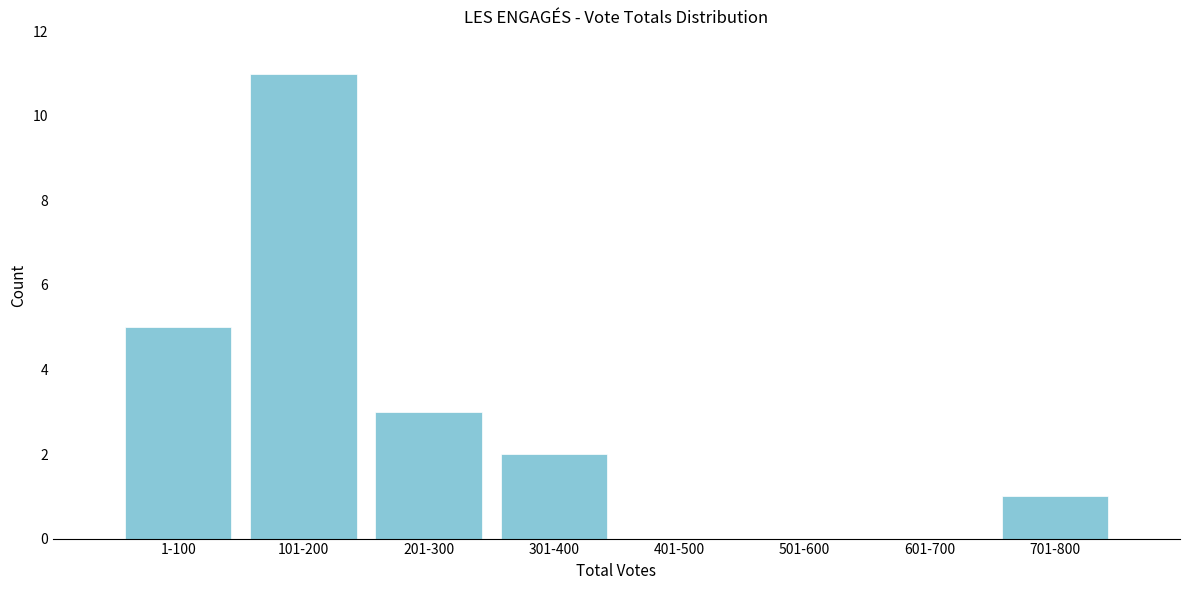

Reading left to right, transcribe all the data shown in this chart.

1-100=5	101-200=11	201-300=3	301-400=2	401-500=0	501-600=0	601-700=0	701-800=1